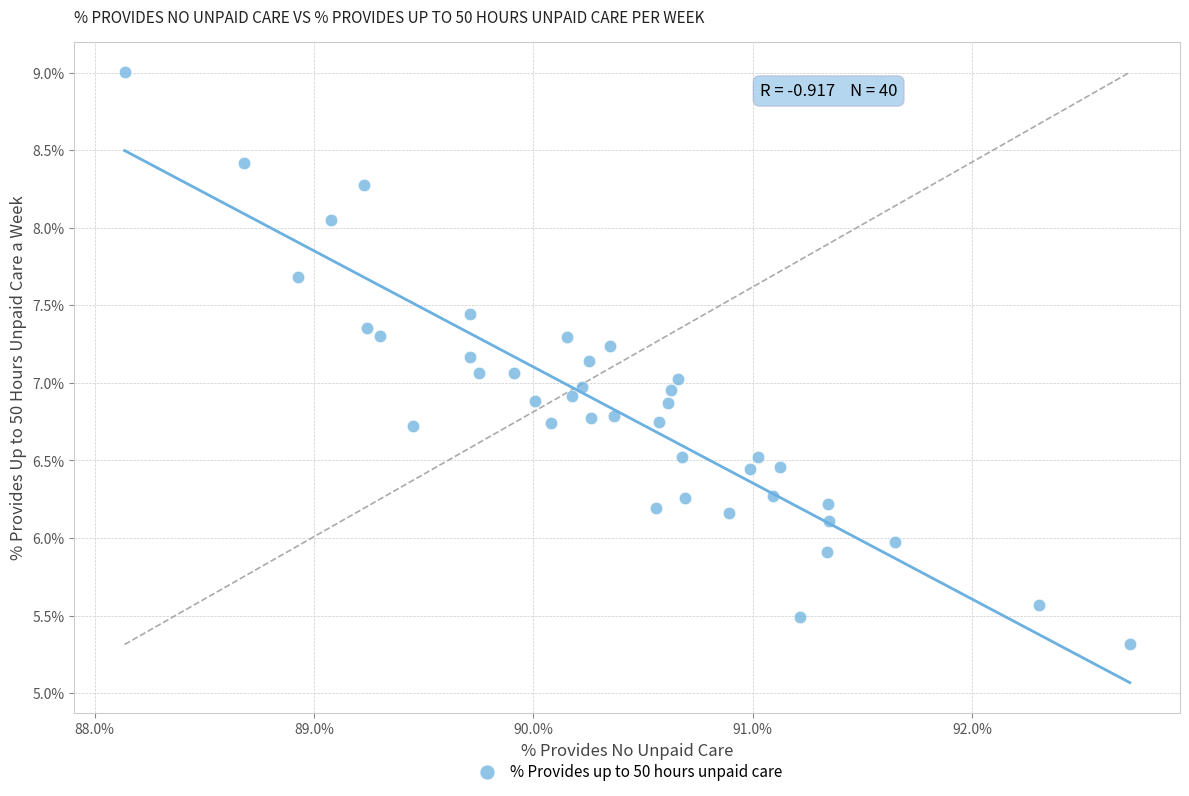

What is the range of Y values (max minus min)?

3.7